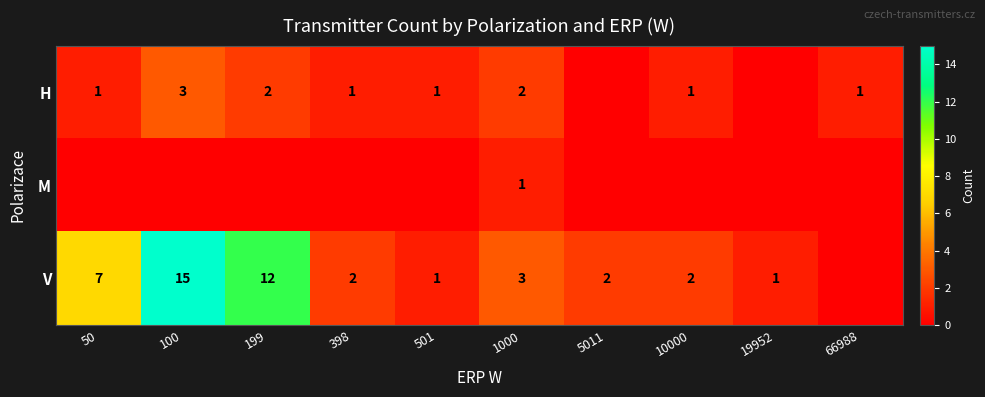

True or false: V has a value of 18 at 199.

False